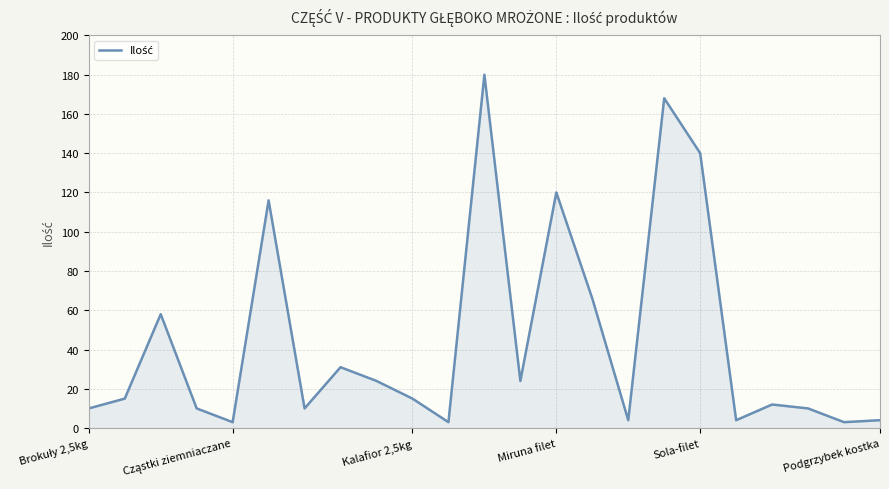

What is the difference between the maximum and minimum values?

177